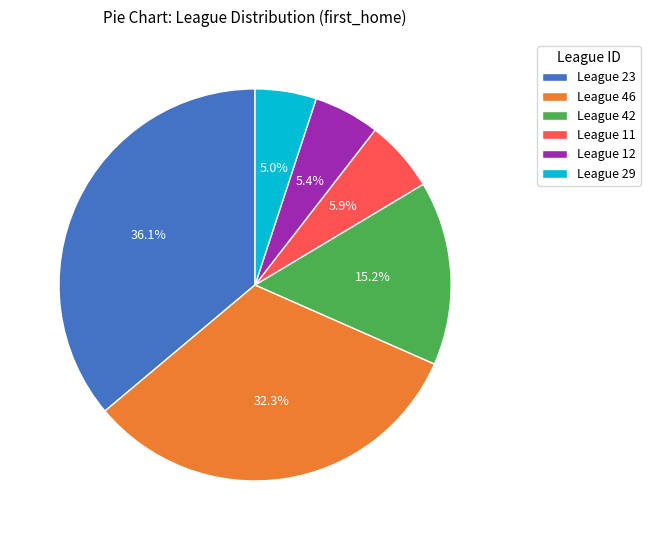

Between League 46 and League 42, which is larger?

League 46